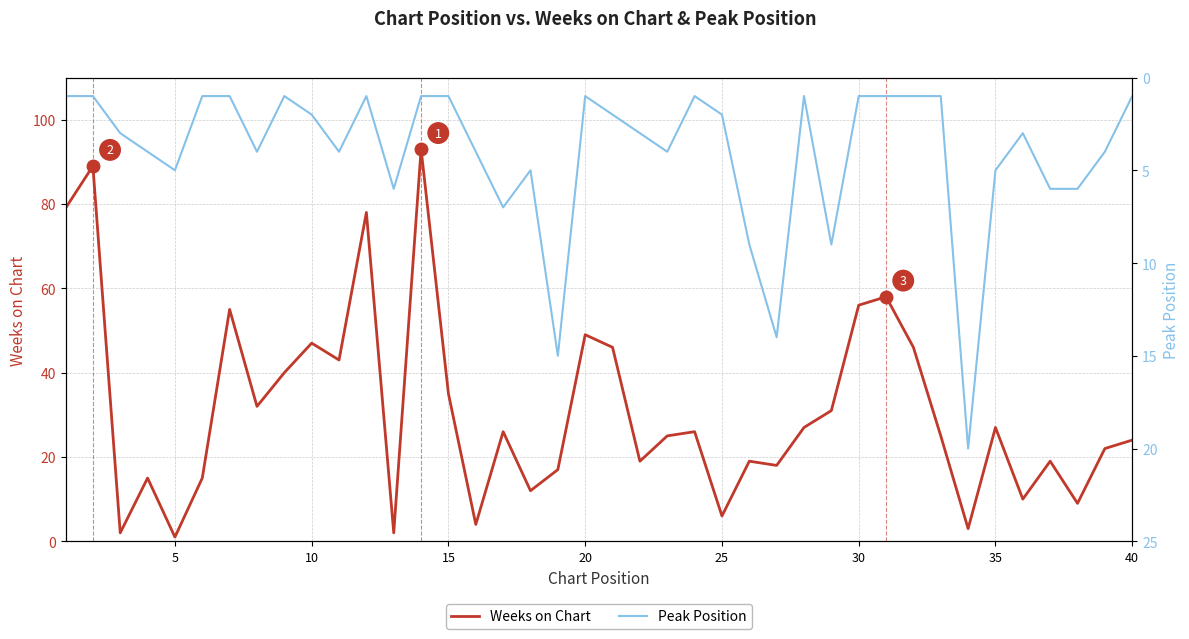

Reading left to right, transcribe all the data shown in this chart.

Weeks on Chart: 79	89	2	15	1	15	55	32	40	47	43	78	2	93	35	4	26	12	17	49	46	19	25	26	6	19	18	27	31	56	58	46	25	3	27	10	19	9	22	24
Peak Position: 1	1	3	4	5	1	1	4	1	2	4	1	6	1	1	4	7	5	15	1	2	3	4	1	2	9	14	1	9	1	1	1	1	20	5	3	6	6	4	1